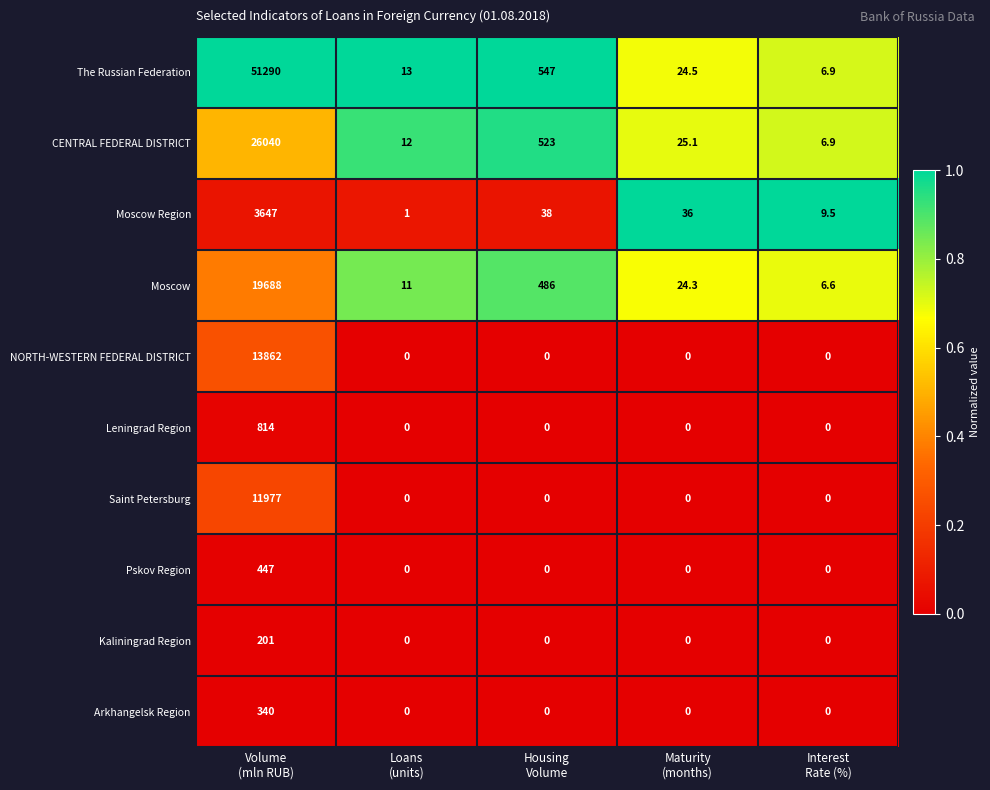

Rank the series by their maximum value, from lowest to highest.

Kaliningrad Region, Arkhangelsk Region, Pskov Region, Leningrad Region, Moscow Region, Saint Petersburg, NORTH-WESTERN FEDERAL DISTRICT, Moscow, CENTRAL FEDERAL DISTRICT, The Russian Federation